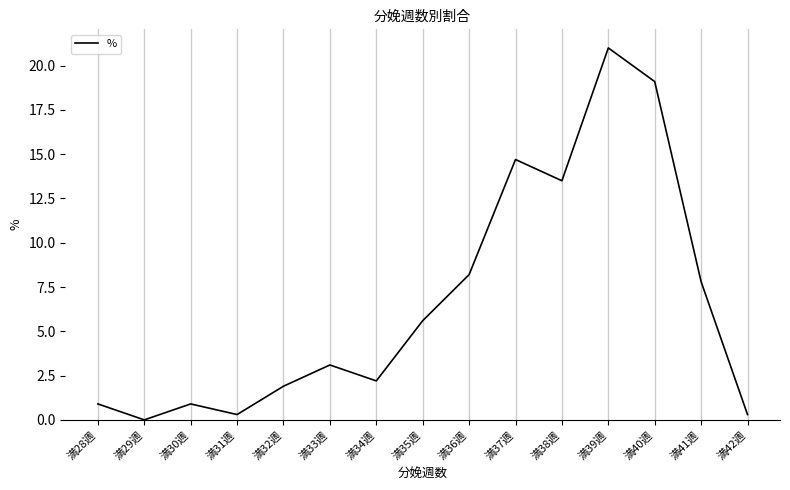

What is the difference between the maximum and minimum values?

21.0